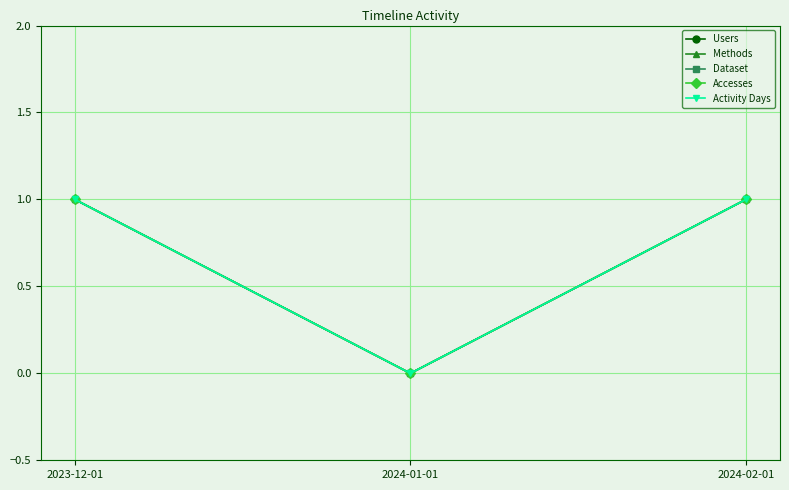

List the series in order of their peak value, highest first.

Users, Methods, Dataset, Accesses, Activity Days